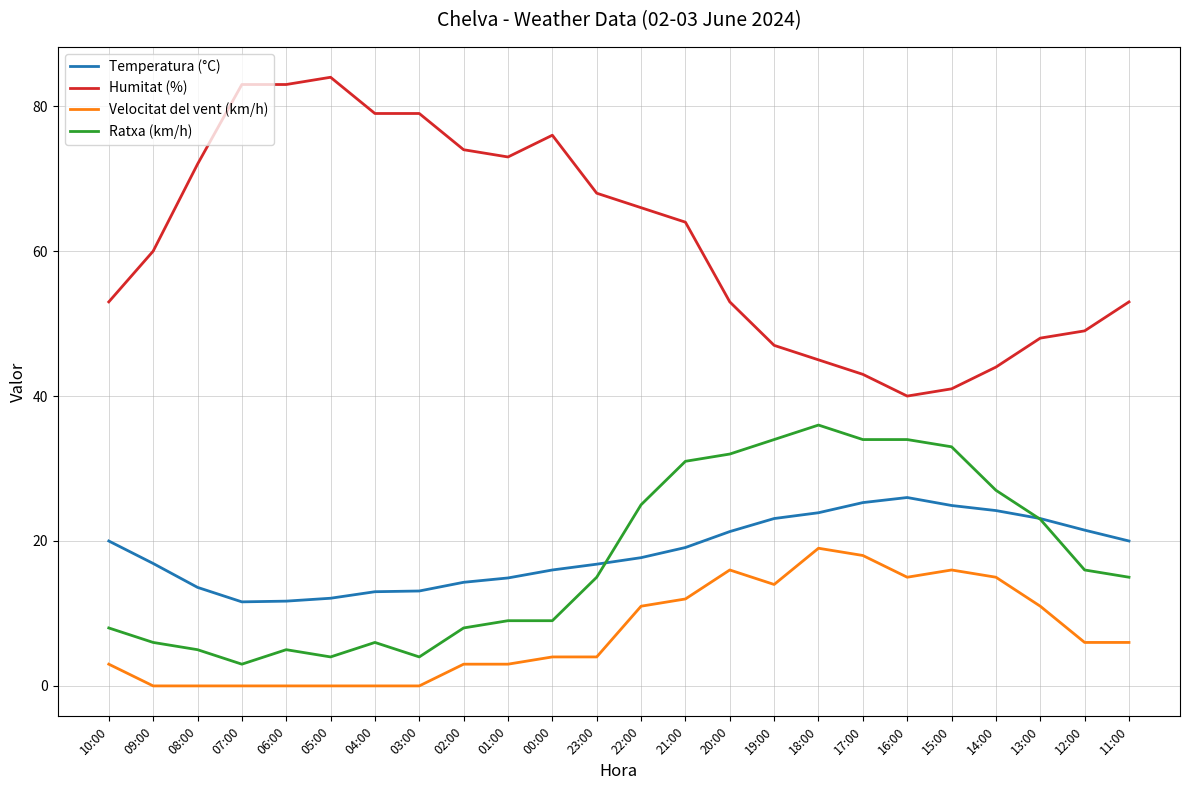

At 09:00, list the series in order from largest to smallest.

Humitat (%), Temperatura (°C), Ratxa (km/h), Velocitat del vent (km/h)